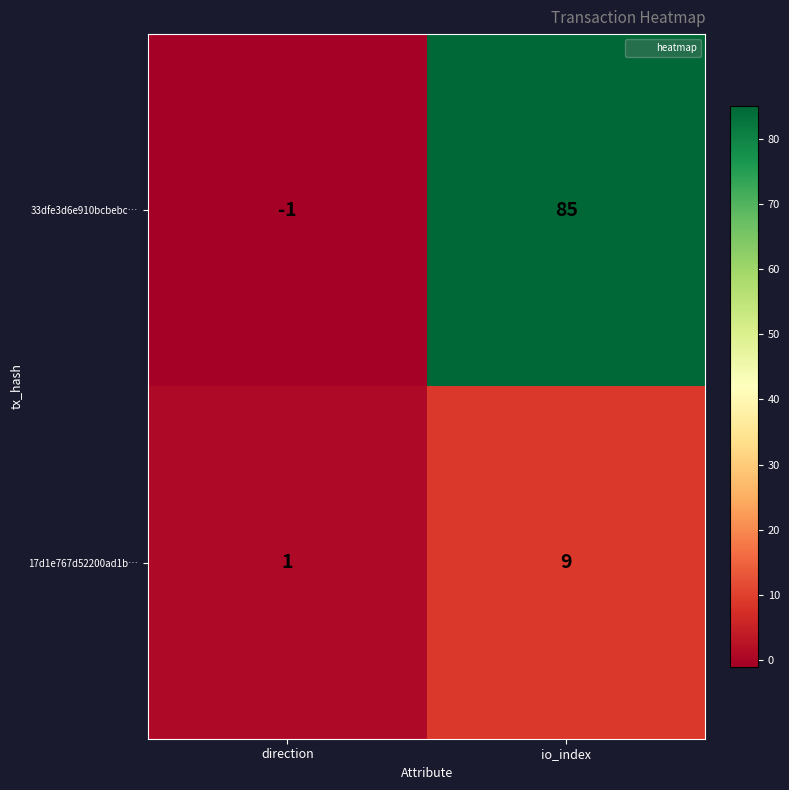

Reading right to left, transcribe all the data shown in this chart.

33dfe3d6e910bcbebc…: 85	-1
17d1e767d52200ad1b…: 9	1